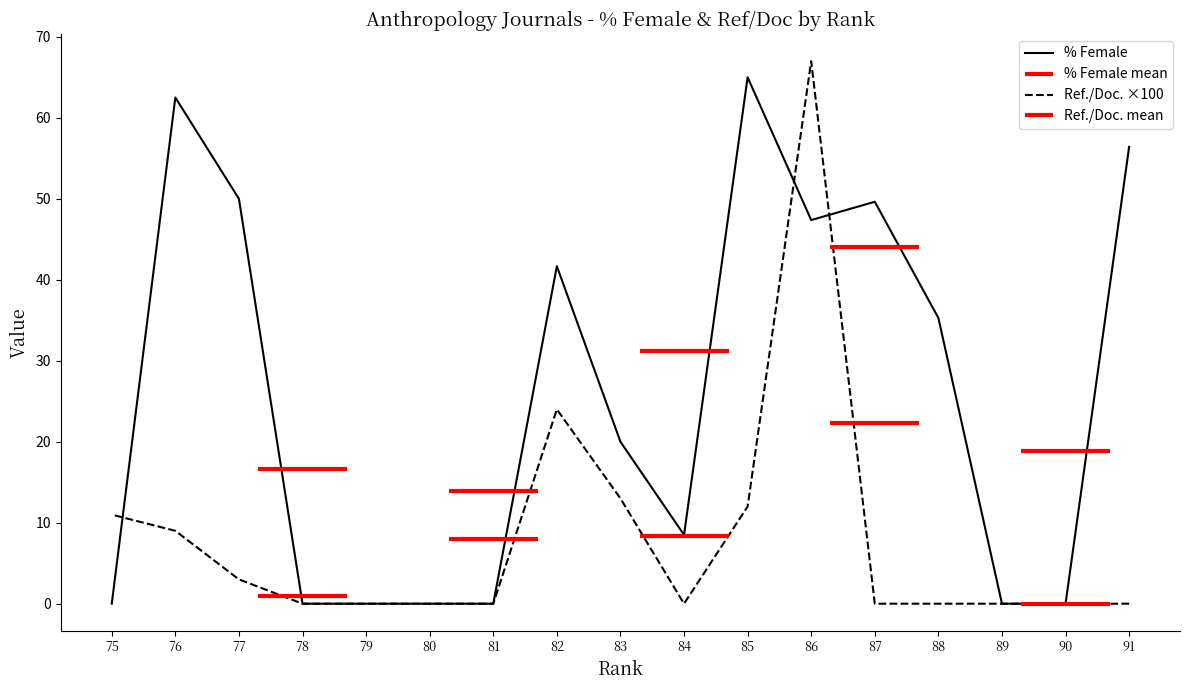

Read the Ref./Doc. ×100 value at 77.

3.0